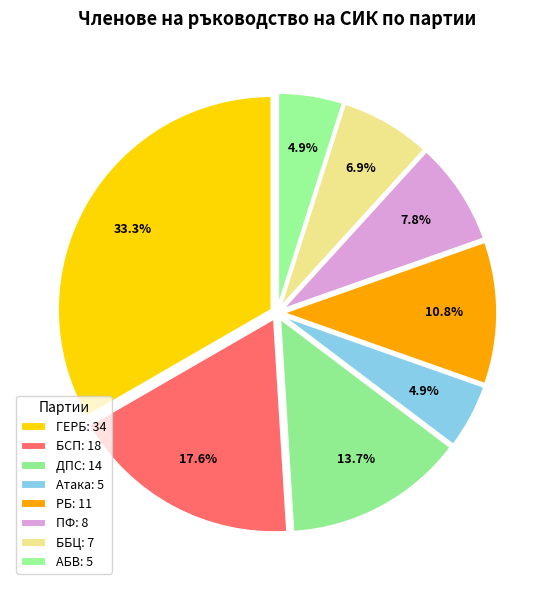

Does any single category account for the majority?

No